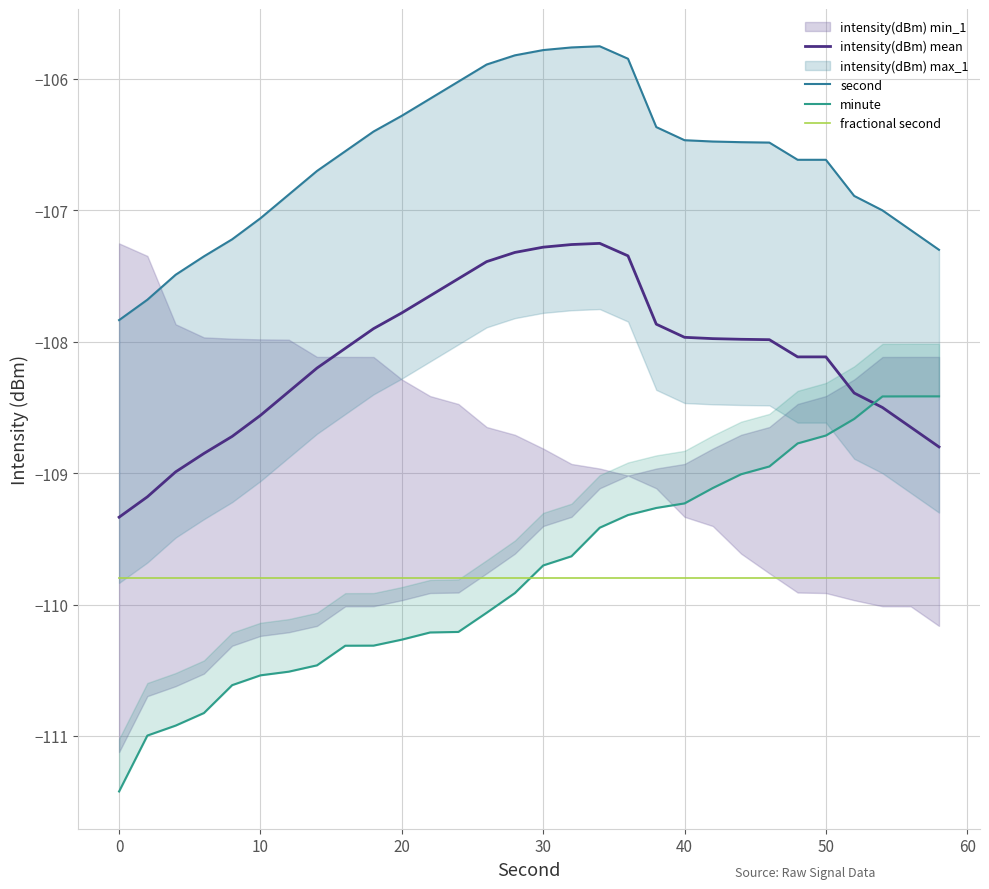

What is the maximum value for fractional second?

-109.8